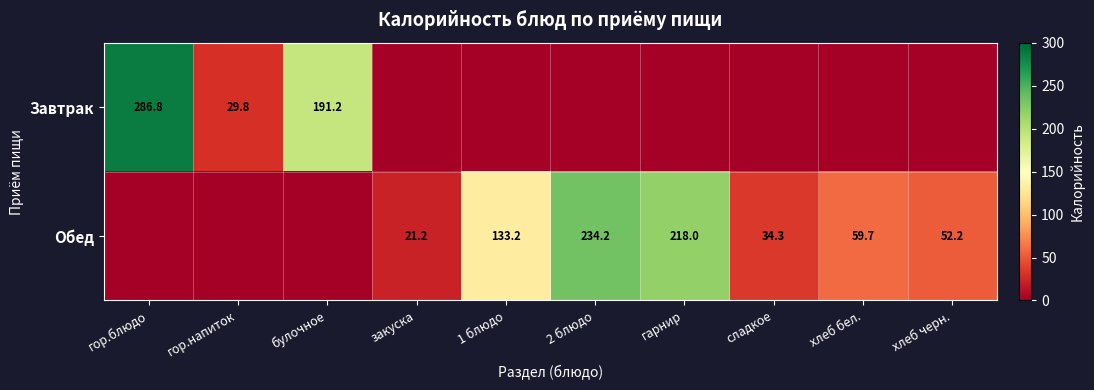

Is the value of Обед at закуска greater than the value of Завтрак at гор.напиток?

No